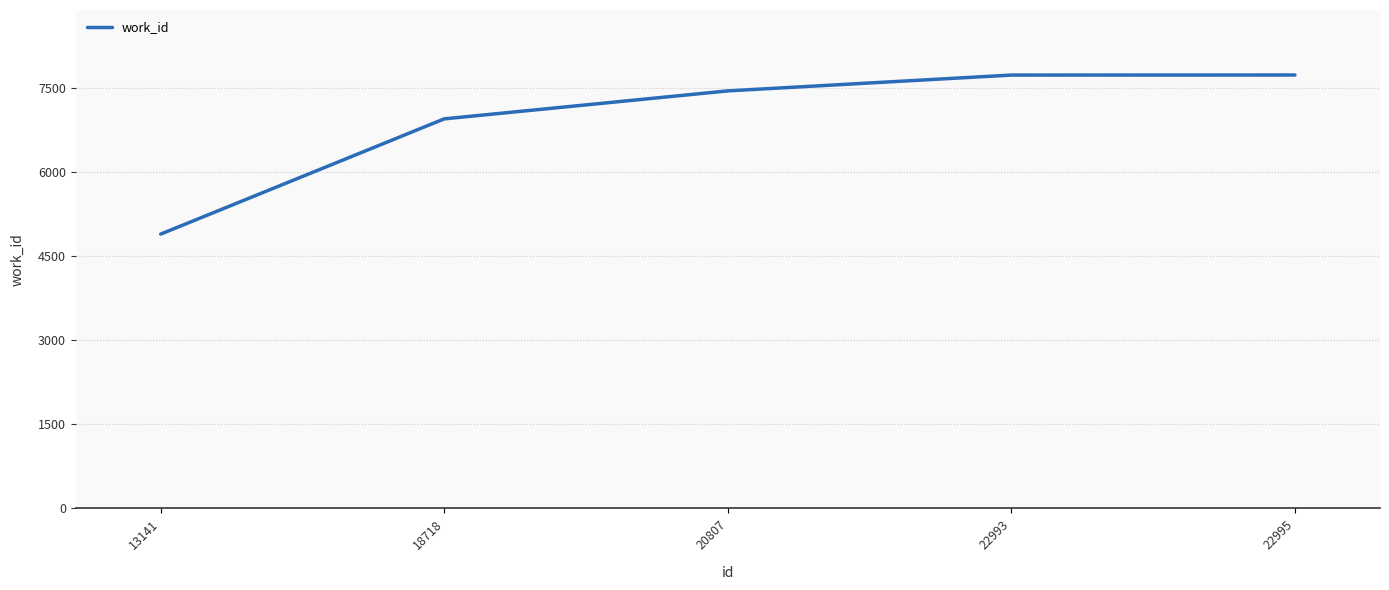

What is the approximate value at 22993, to the nearest 100?

7700